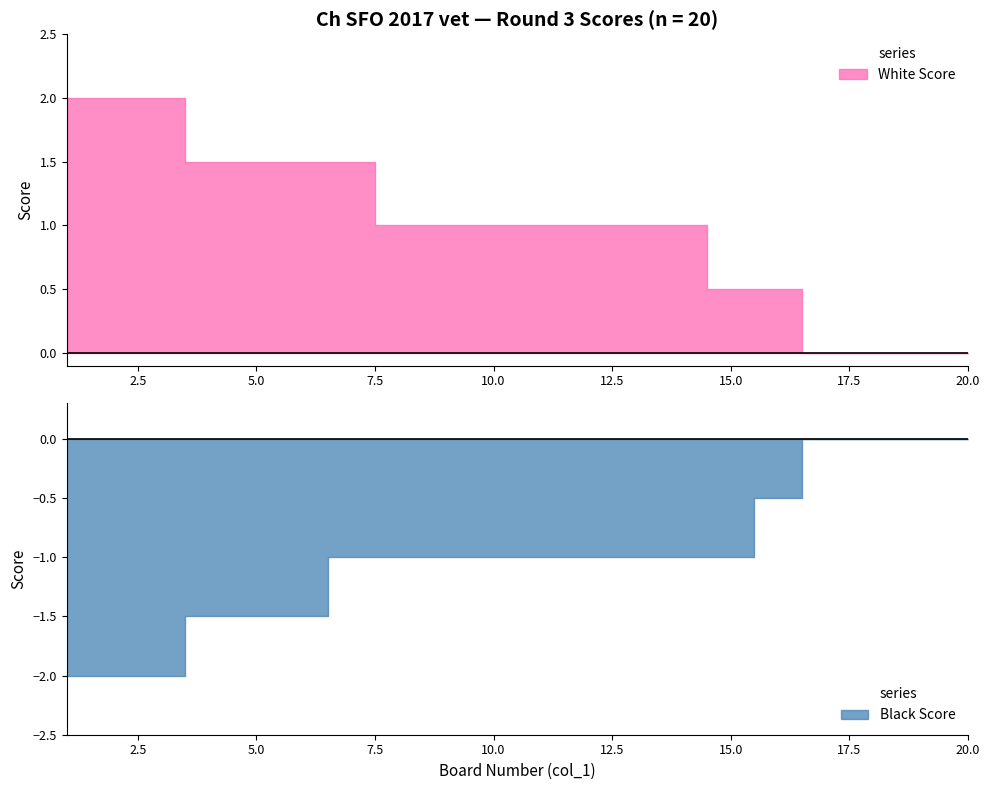

At which label is White Score closest to 1?

8